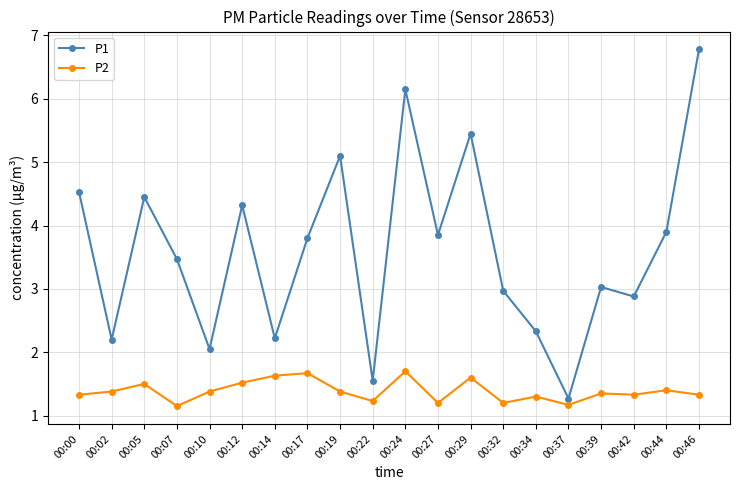

What is the value of the P1 point at the 1st from the left?

4.5